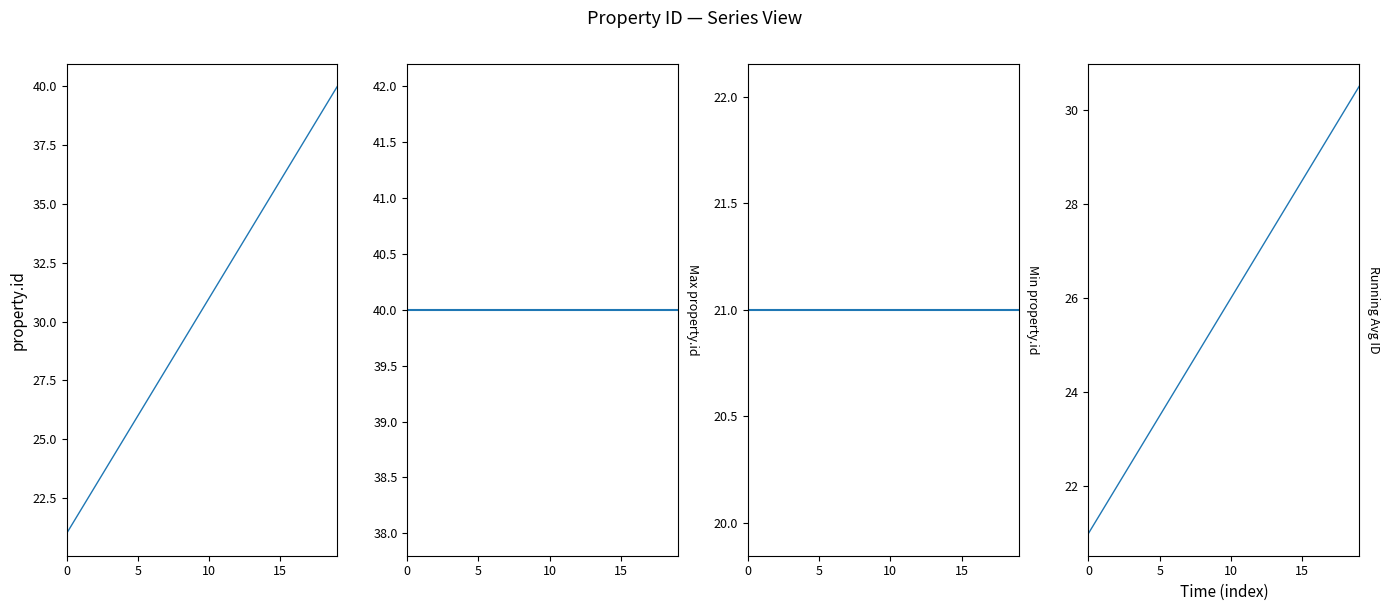

Rank the series by their average value, from highest to lowest.

Max ID, property.id, Running Avg, Min ID